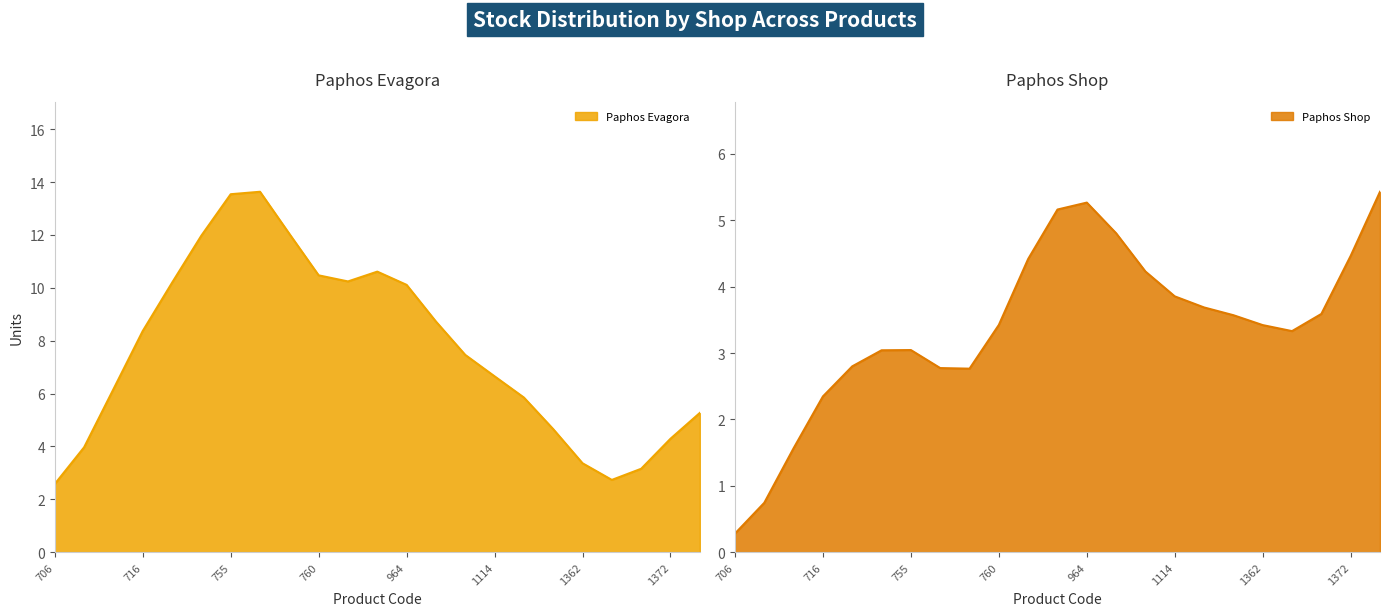

Between 728 and 760, which series saw the biggest shift?

Paphos Evagora